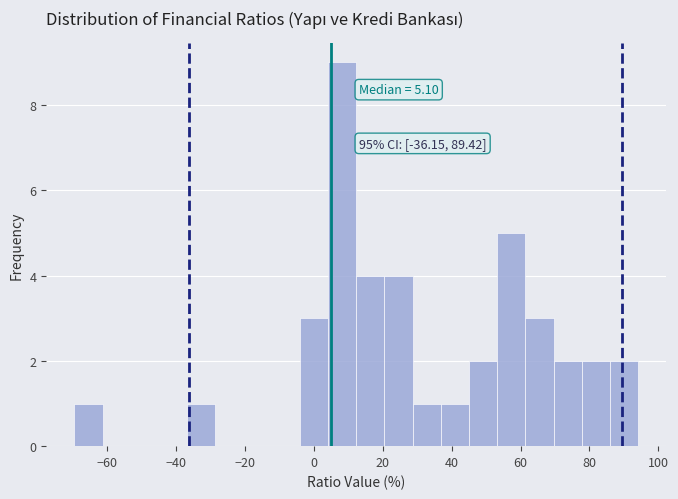

Over which range of the x-axis is the bar tallest?

4 to 12